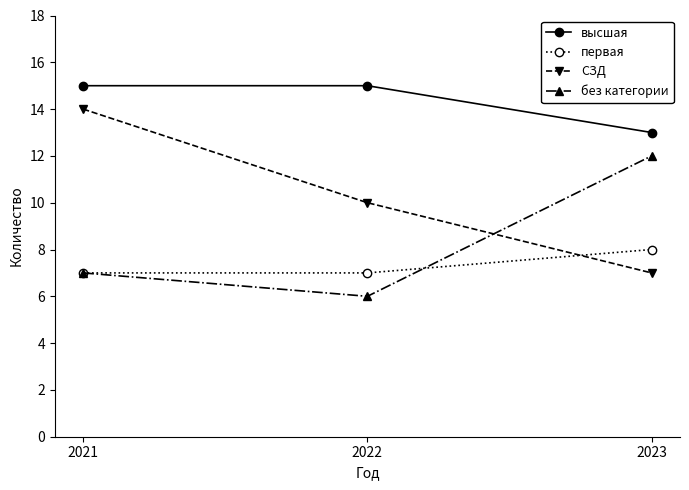

Which series has the widest spread of values?

СЗД